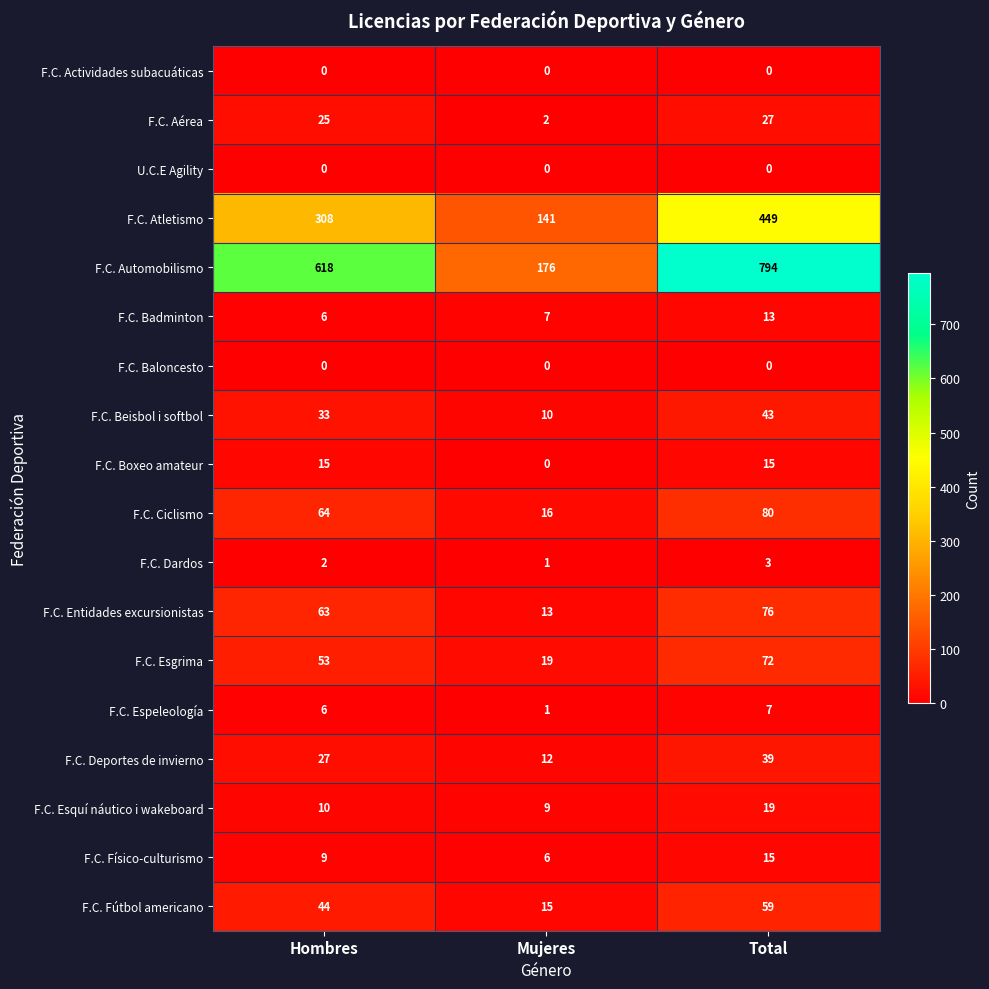

How many F.C. Deportes de invierno values are between 12 and 39?

3